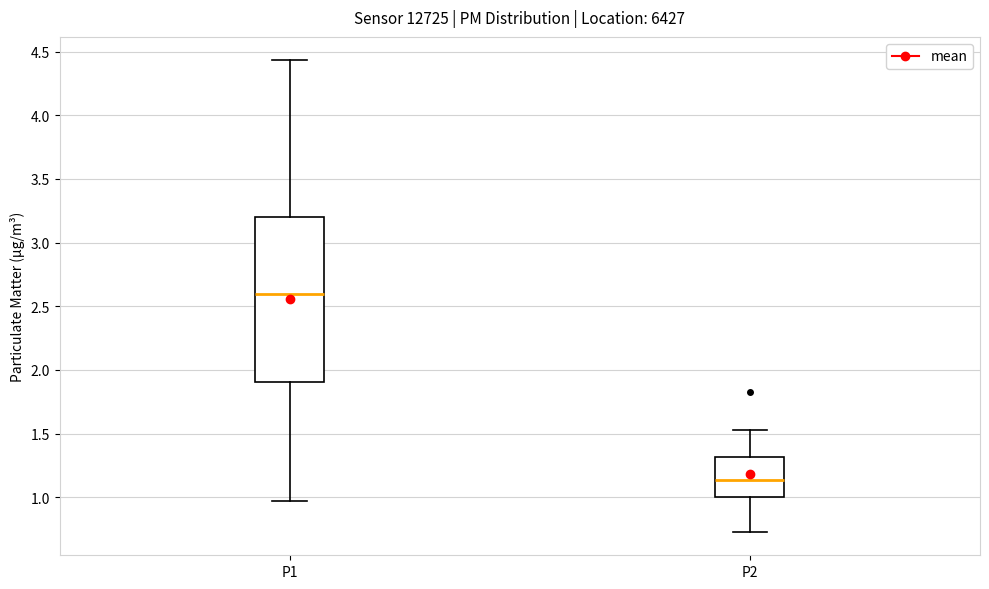

Reading left to right, read every box against the y-axis: the position of its median line, the range the box covers, and the ends of its whiskers. The values are not printed on the chart, so give them approximately, as read against the axis.

P1: median 2.60, box 1.90 to 3.20, whiskers 0.95 to 4.45
P2: median 1.15, box 1.00 to 1.30, whiskers 0.75 to 1.55